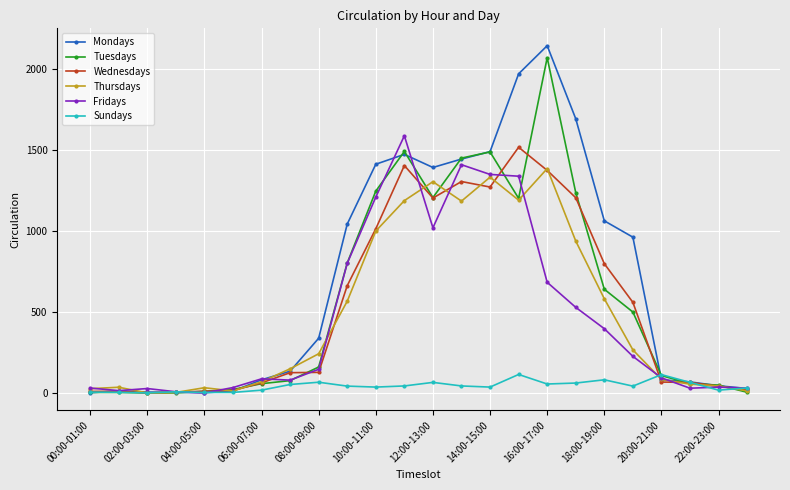

Which series has the largest total across all categories?

Mondays